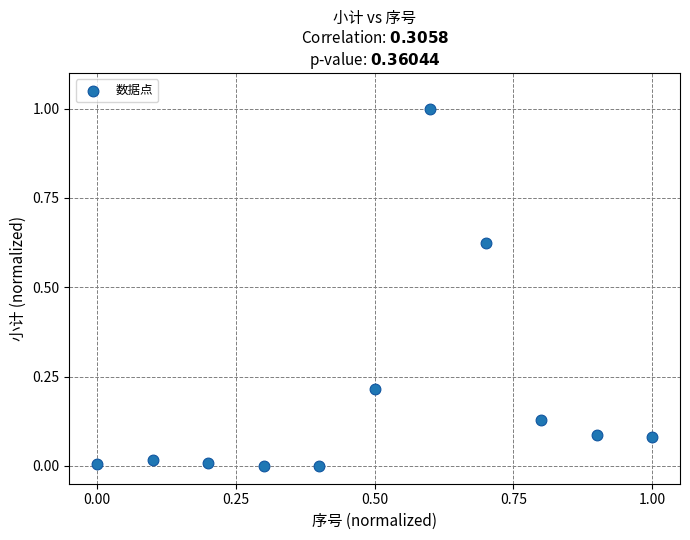

What is the range of X values (max minus min)?

1.0